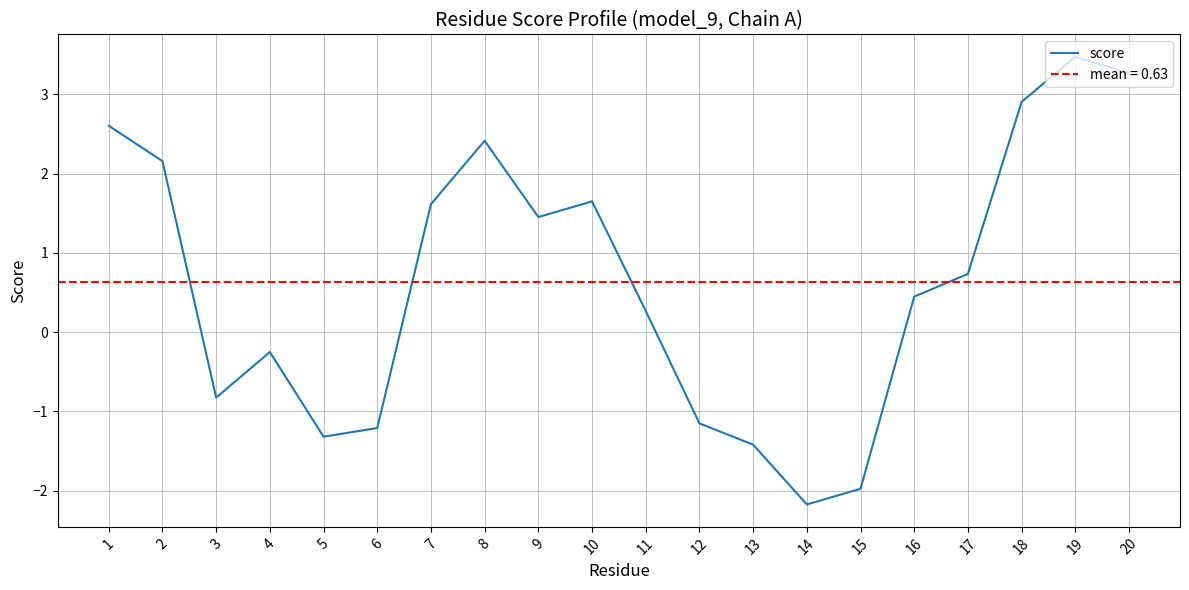

How many points are higher than both their immediate neighbors (excluding endpoints)?

4